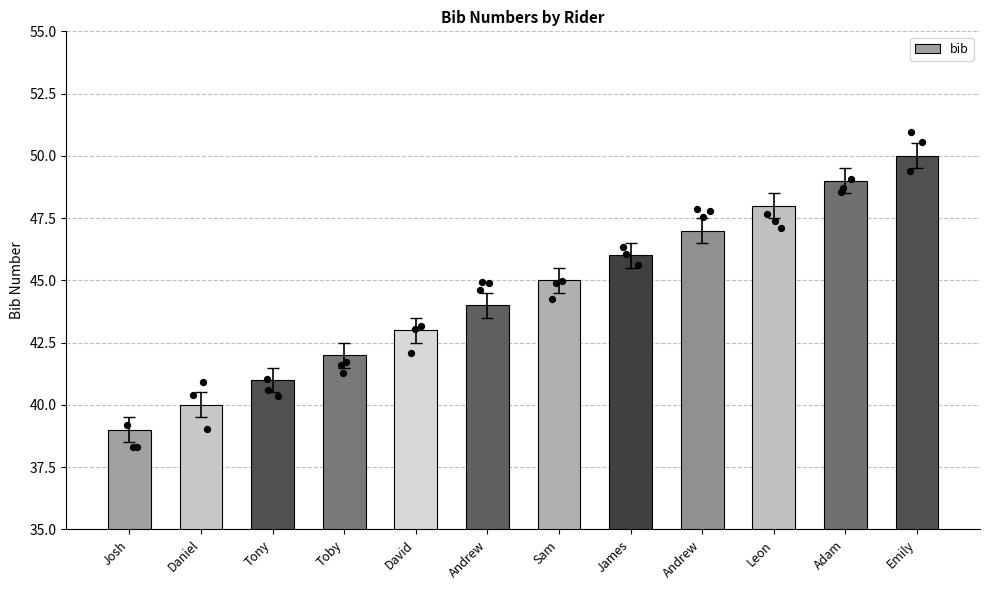

What is the change in value from Daniel to Emily?

+10